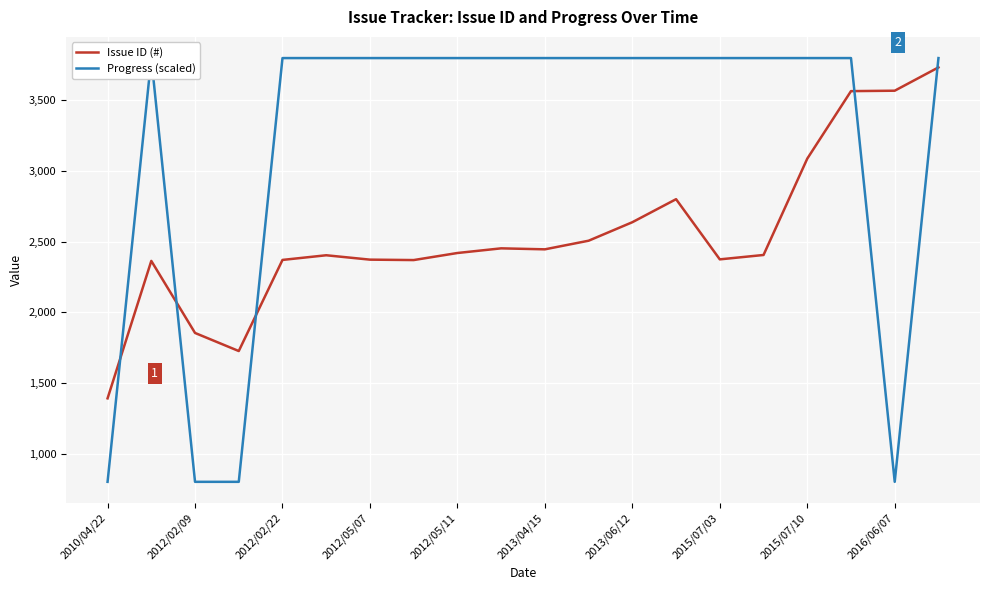

What is the maximum value for Issue ID (#)?

3734